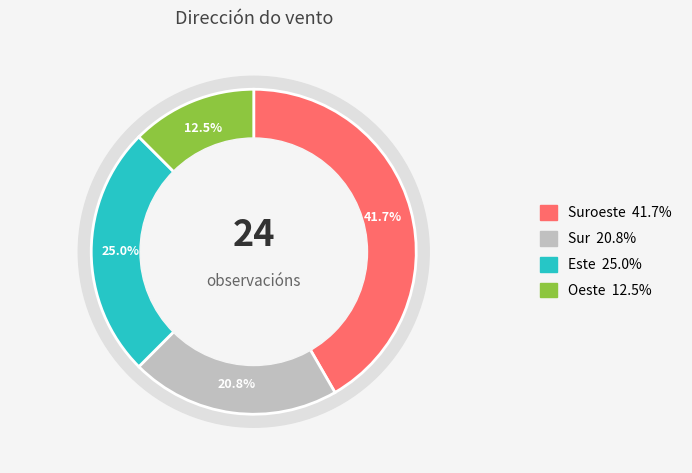

Is there any slice that represents more than half of the pie?

No